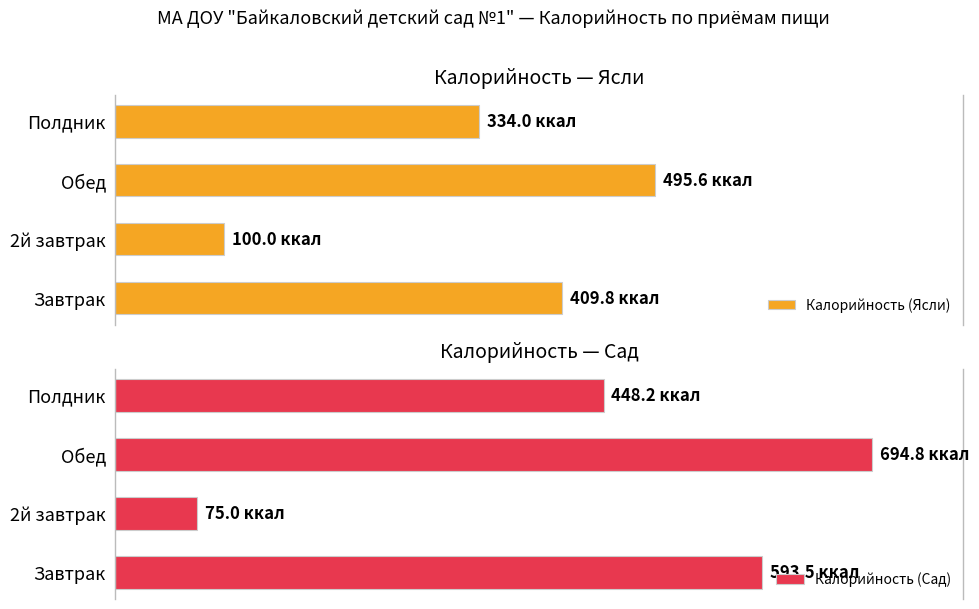

Which series changed the most between Завтрак and Обед?

Калорийность (Сад)